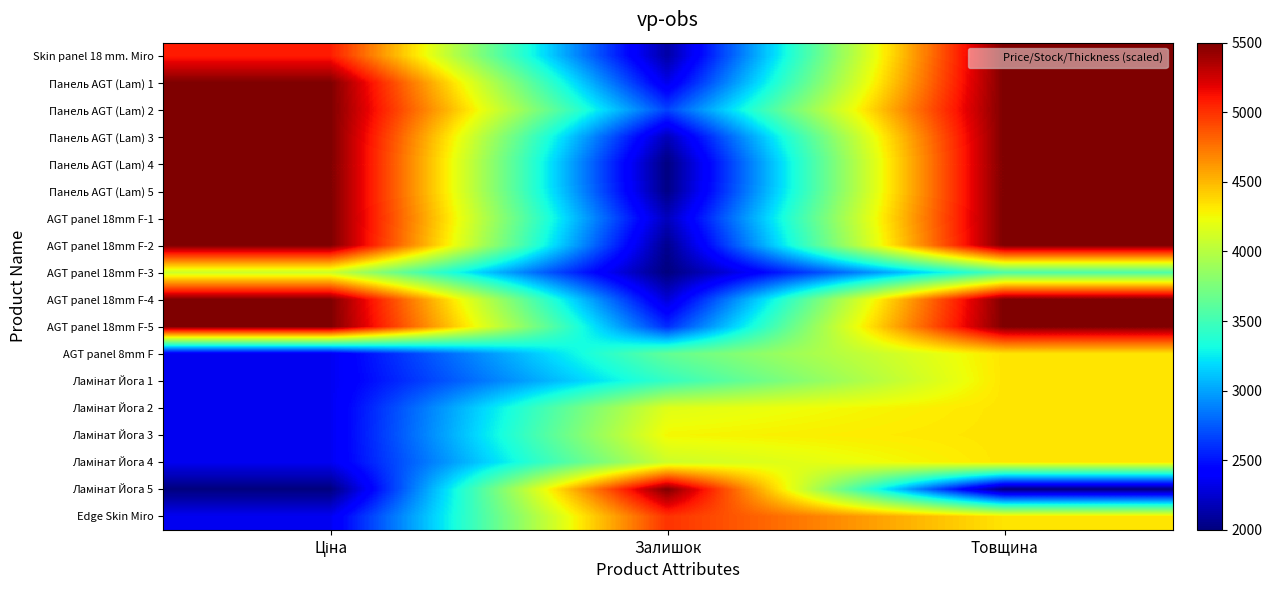

What is the greatest value displayed?

5500.0